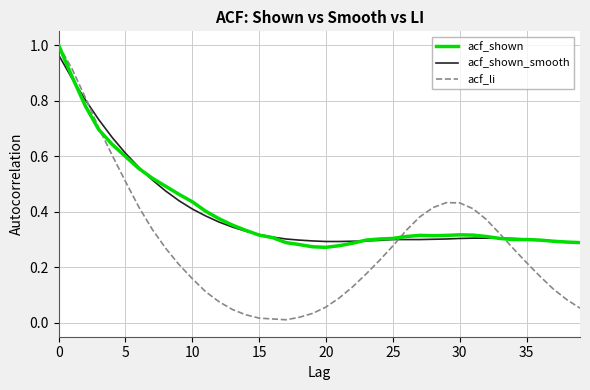

Which series has the widest spread of values?

acf_li